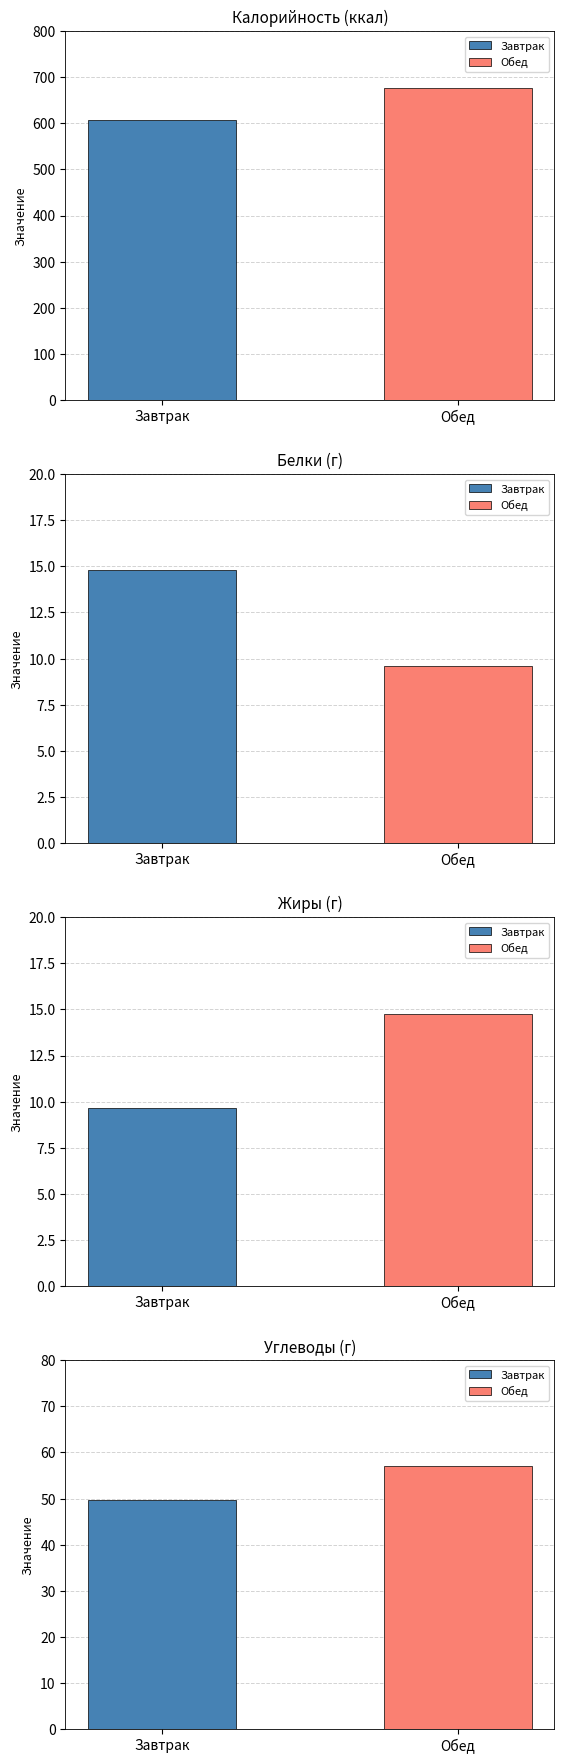

Is it true that Жиры equals 9.6 at Завтрак?

True